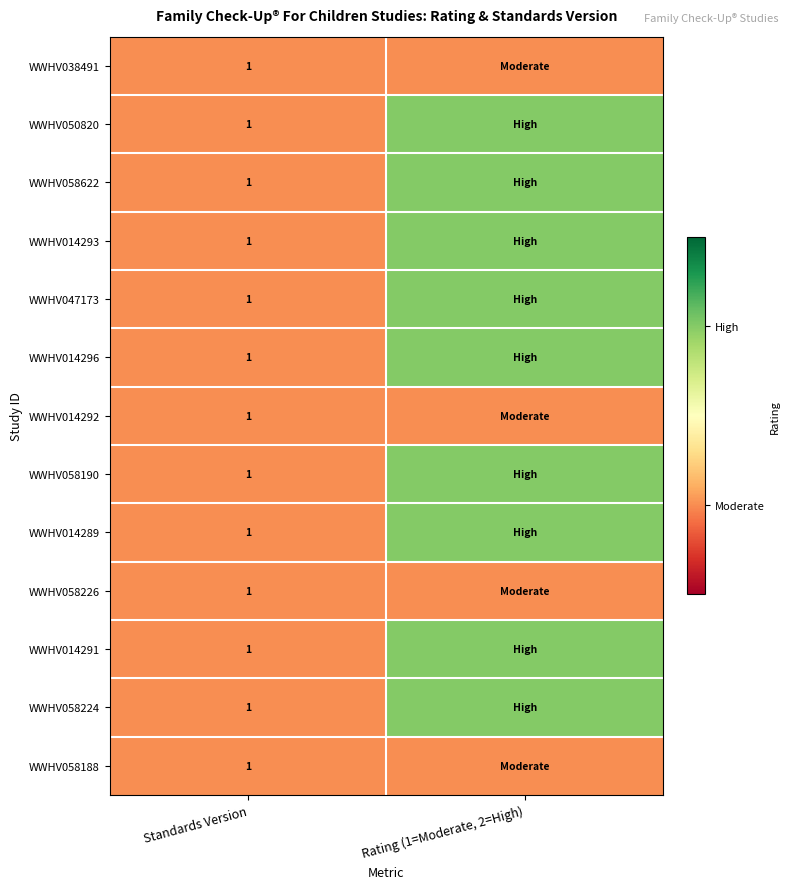

What is the total value across all series at Standards Version?

13